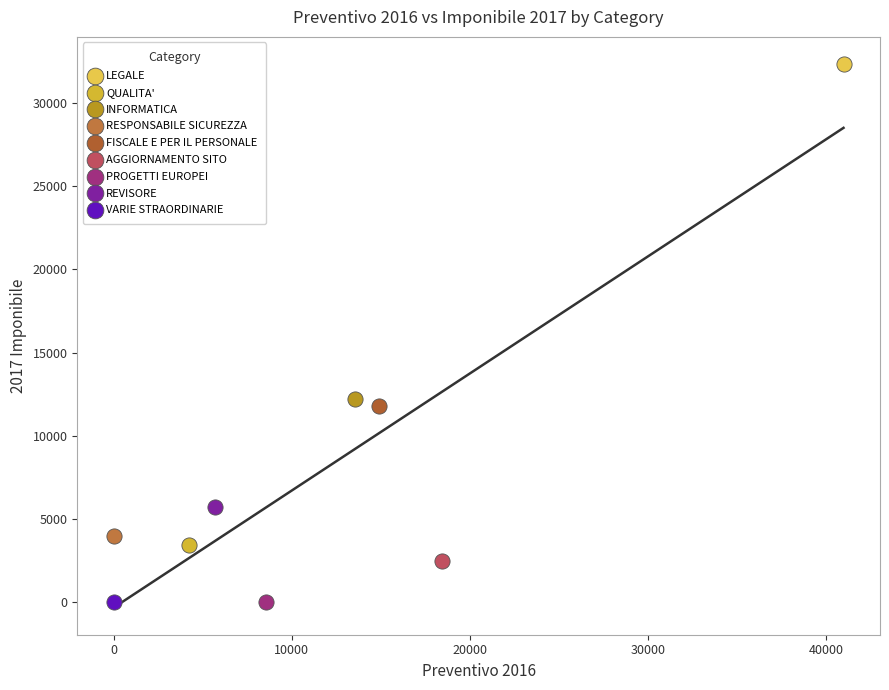

What are all the series names shown in the legend?

LEGALE, QUALITA', INFORMATICA, RESPONSABILE SICUREZZA, FISCALE E PER IL PERSONALE, AGGIORNAMENTO SITO, PROGETTI EUROPEI, REVISORE, VARIE STRAORDINARIE